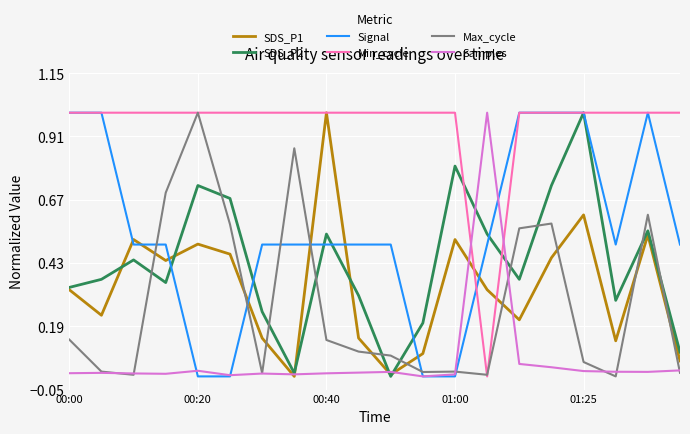

What is the maximum value for Samples?

1.0